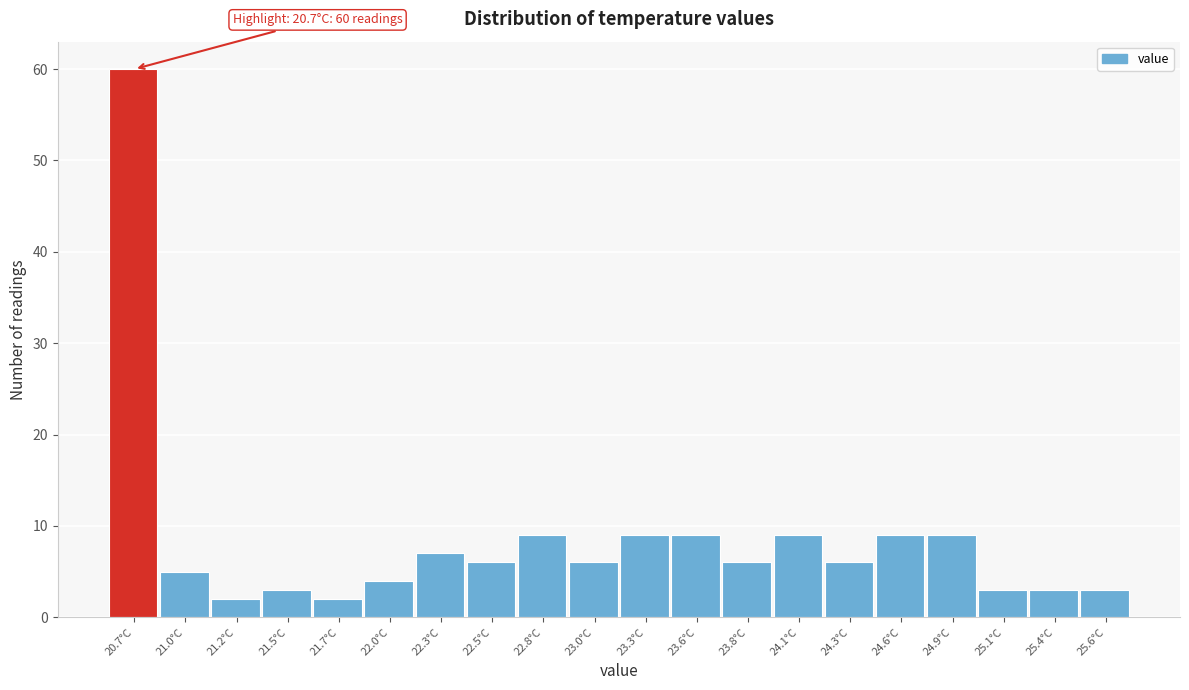

Reading right to left, list all the values displayed in this chart.

3	3	3	9	9	6	9	6	9	9	6	9	6	7	4	2	3	2	5	60